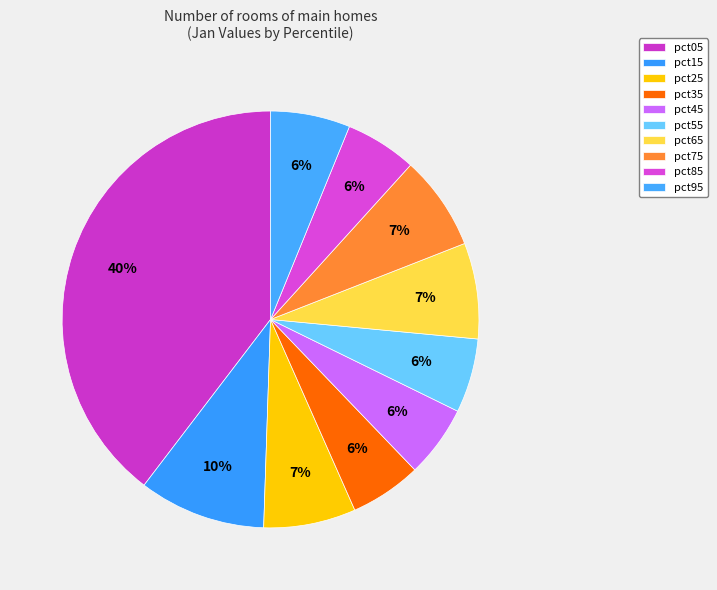

How many segments does this pie chart have?

10